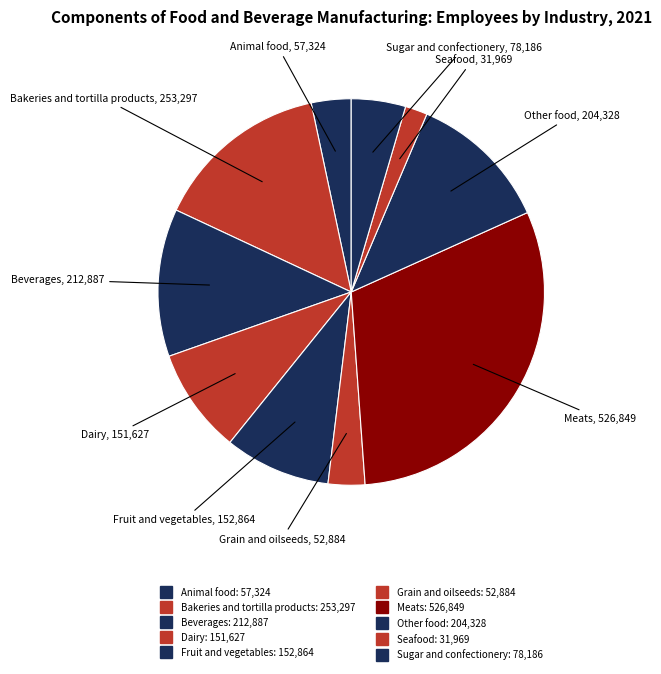

How many slices are in this pie chart?

10